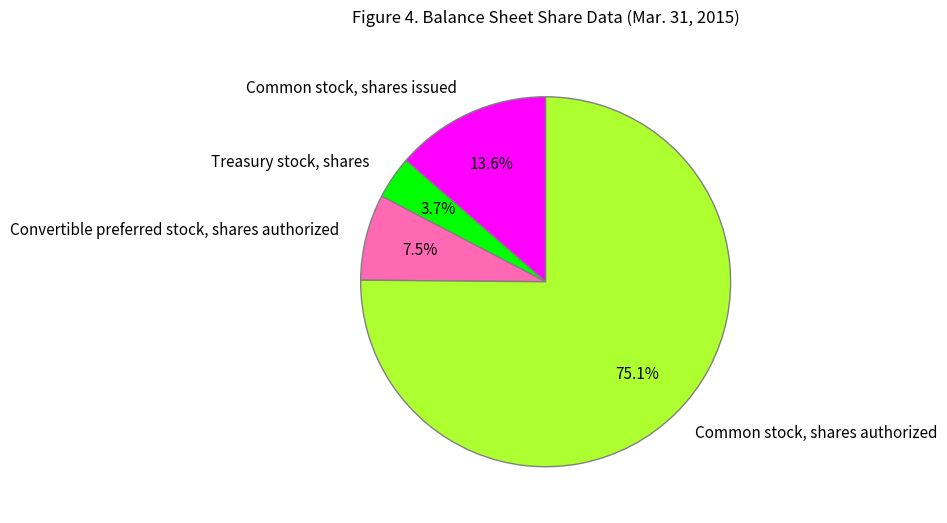

How many slices are in this pie chart?

4